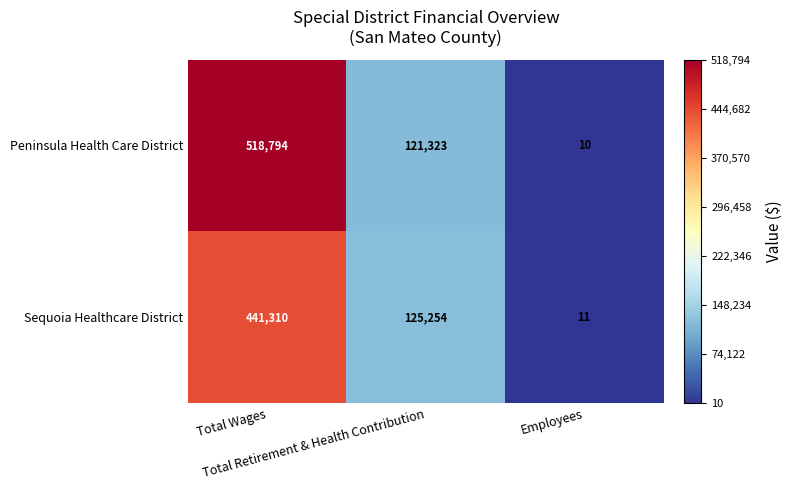

What is the maximum value shown in the chart?

518794